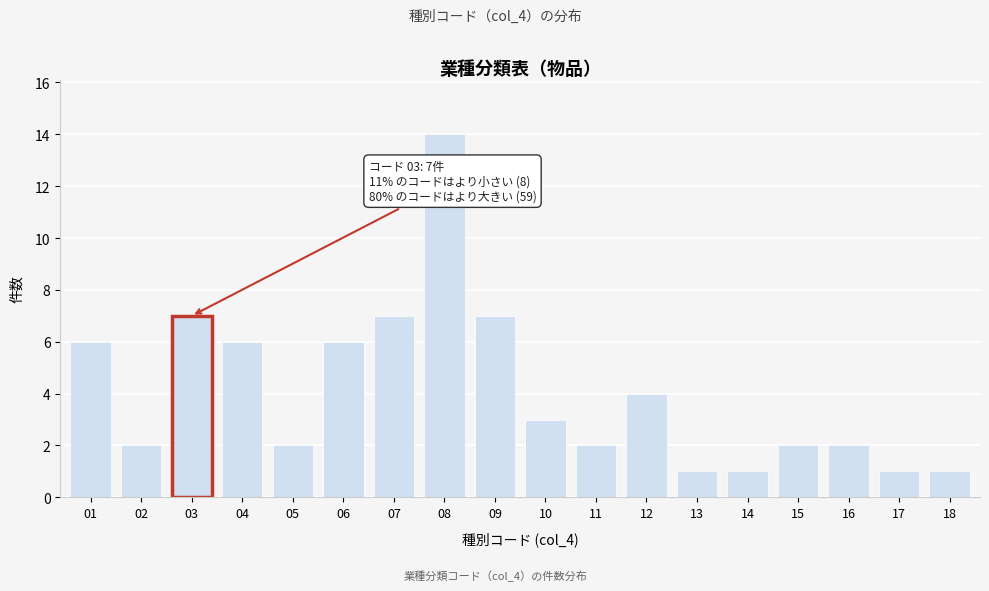

Reading right to left, transcribe all the data shown in this chart.

1	1	2	2	1	1	4	2	3	7	14	7	6	2	6	7	2	6